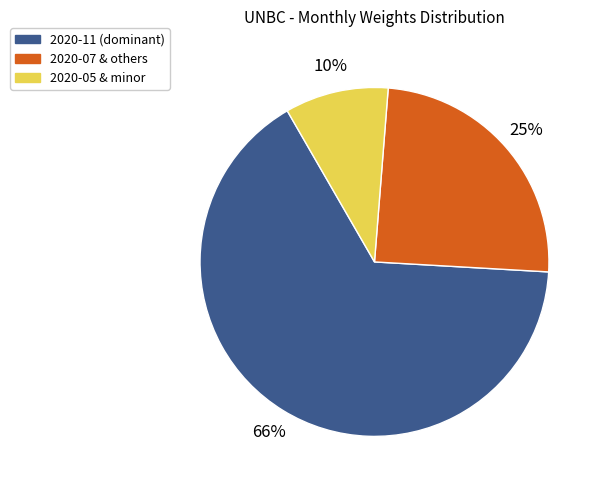

Does any single category account for the majority?

Yes